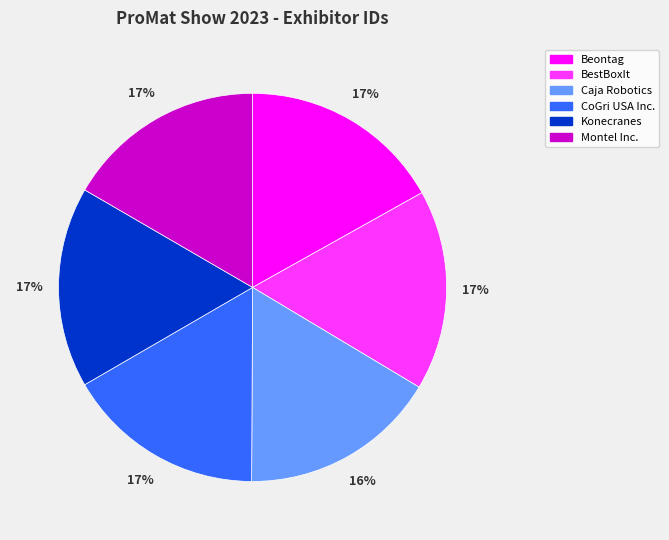

How many slices are in this pie chart?

6